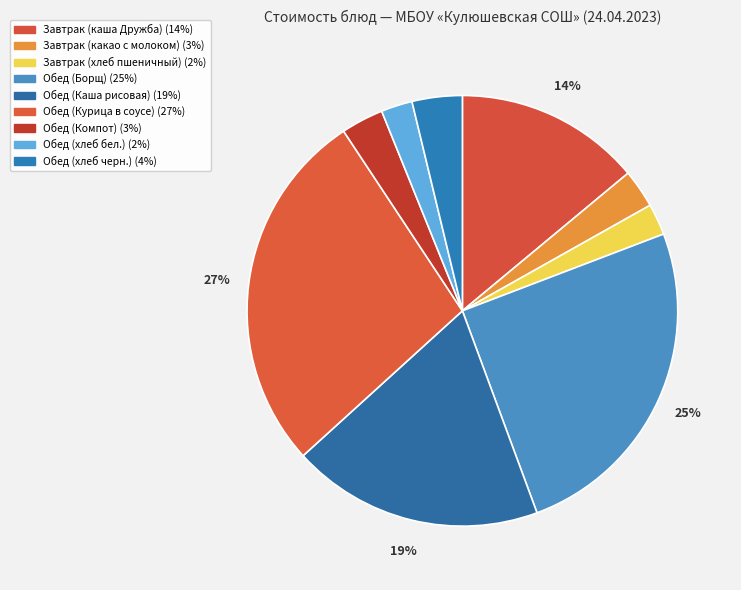

What portion of the pie excludes Обед (Курица в соусе)?

72.6%